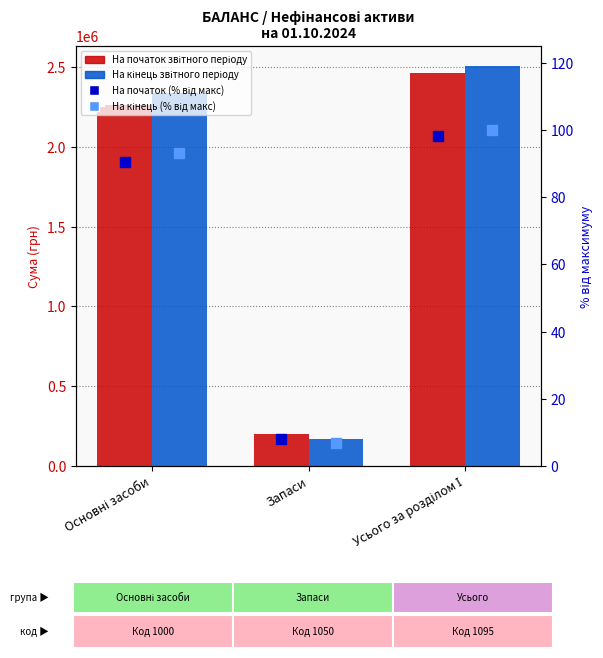

The value of На початок (% від макс) at Запаси is 13.8. True or false?

False